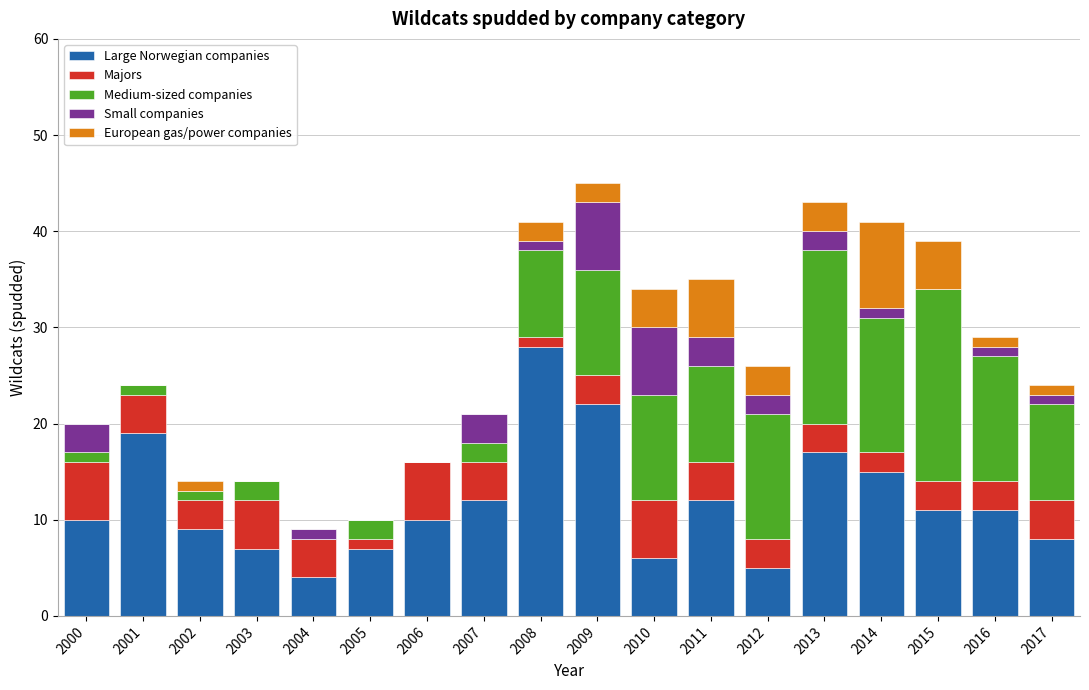

Which category has the highest value in the Large Norwegian companies series?

2008